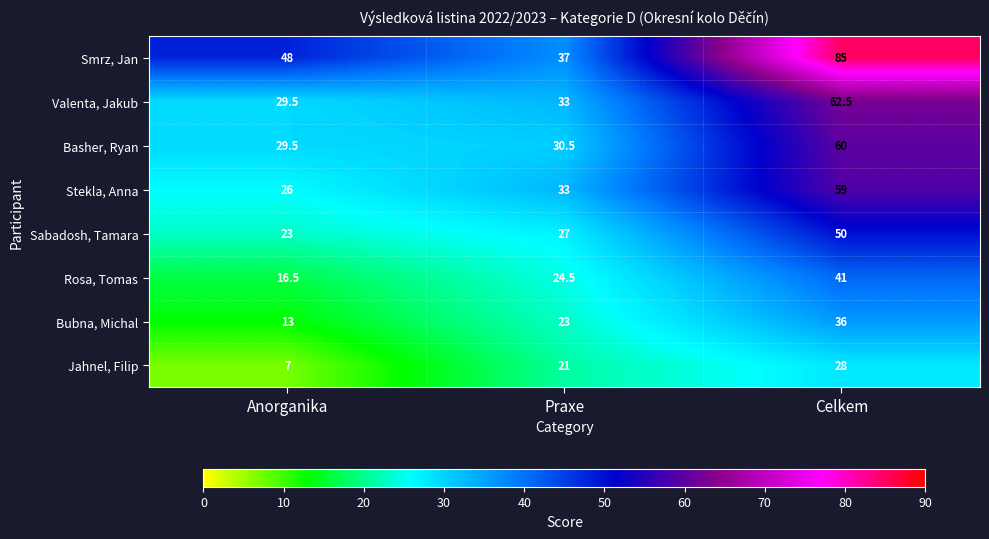

Reading right to left, what are all the values shown in this chart?

Smrz, Jan: 85.0	37.0	48.0
Valenta, Jakub: 62.5	33.0	29.5
Basher, Ryan: 60.0	30.5	29.5
Stekla, Anna: 59.0	33.0	26.0
Sabadosh, Tamara: 50.0	27.0	23.0
Rosa, Tomas: 41.0	24.5	16.5
Bubna, Michal: 36.0	23.0	13.0
Jahnel, Filip: 28.0	21.0	7.0